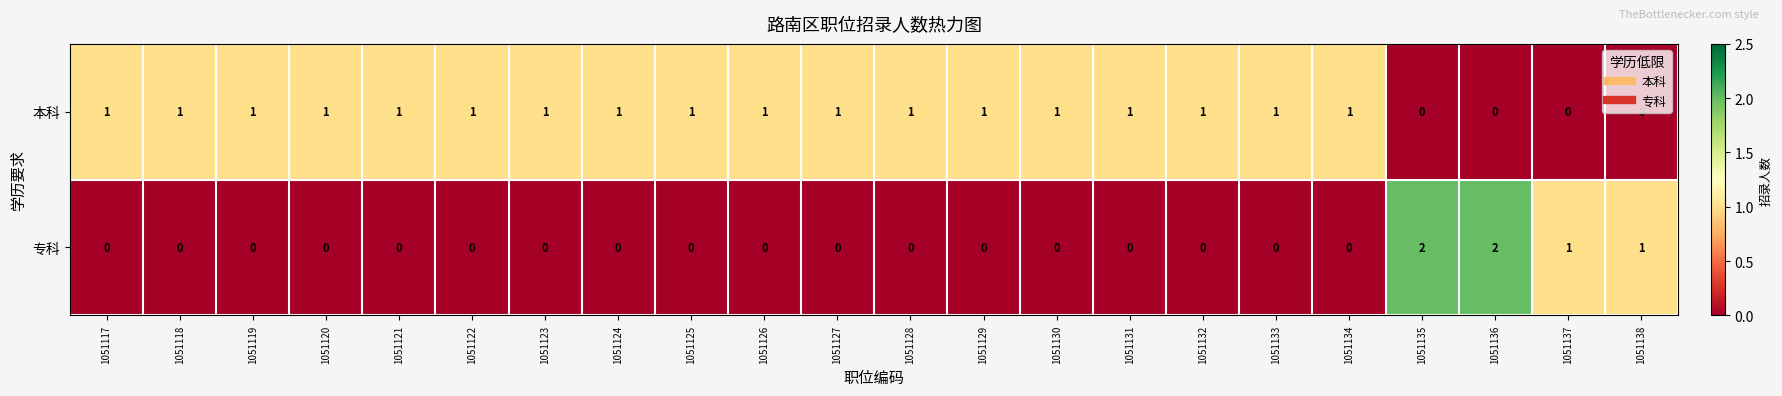

What is the spread (max minus min) of values at 1051134?

1